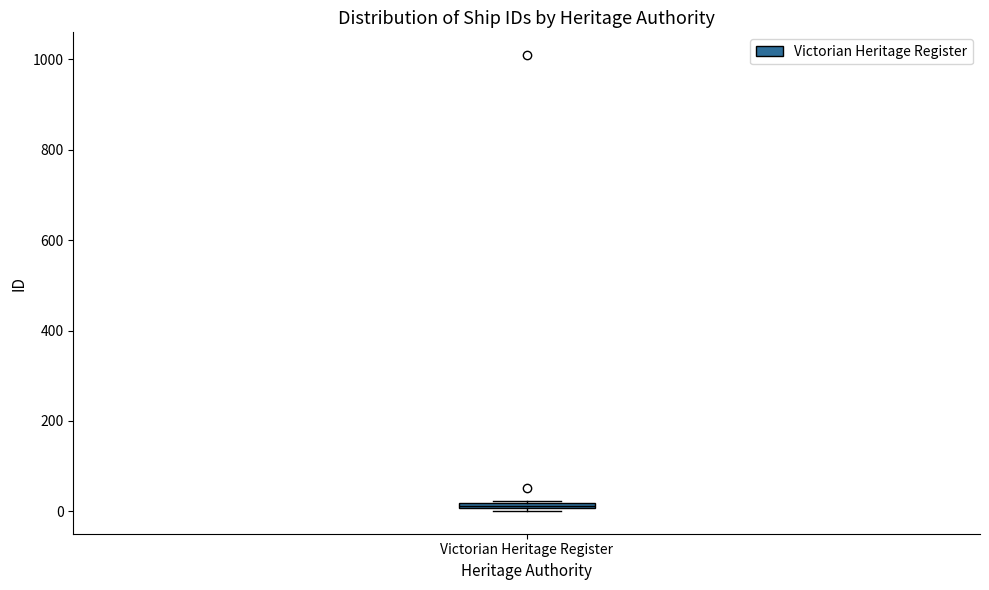

Where is the upper edge of the box for Victorian Heritage Register on the y-axis? The values are not printed on the chart, so give them approximately, as read against the axis.

20